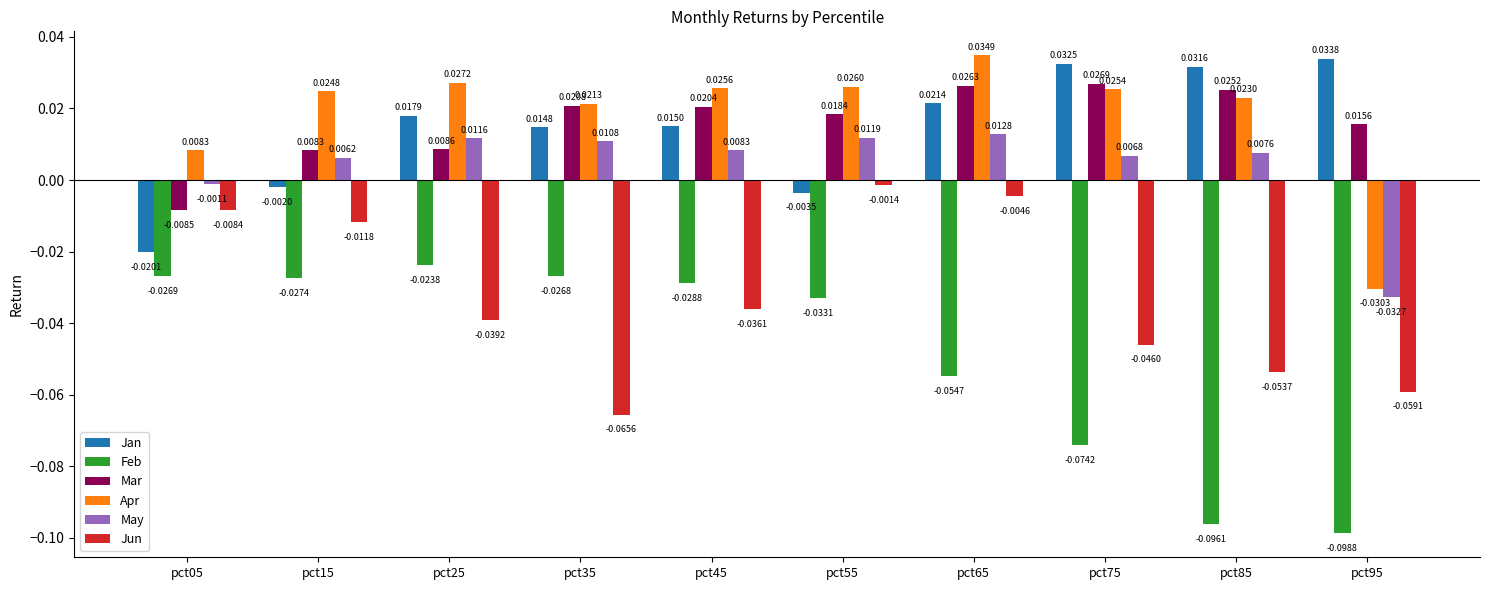

How many data points does each series have?

10